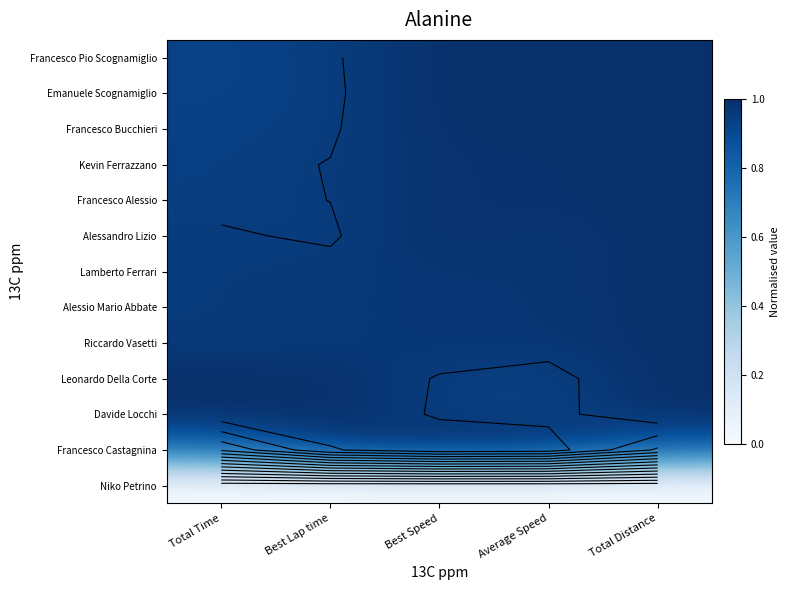

The Lamberto Ferrari series shows 1.7 at Average Speed. True or false?

False